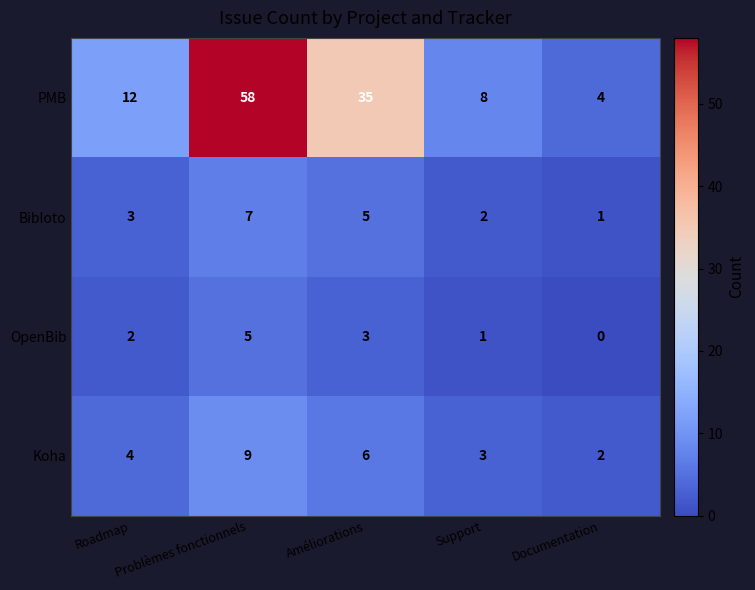

At how many categories does at least one series exceed 29?

2